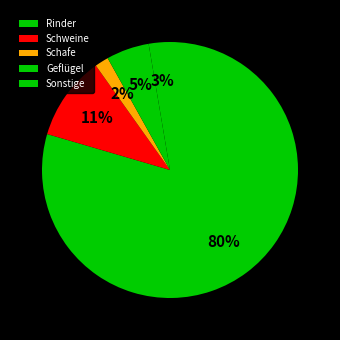

Which category has the biggest portion of the pie?

Rinder